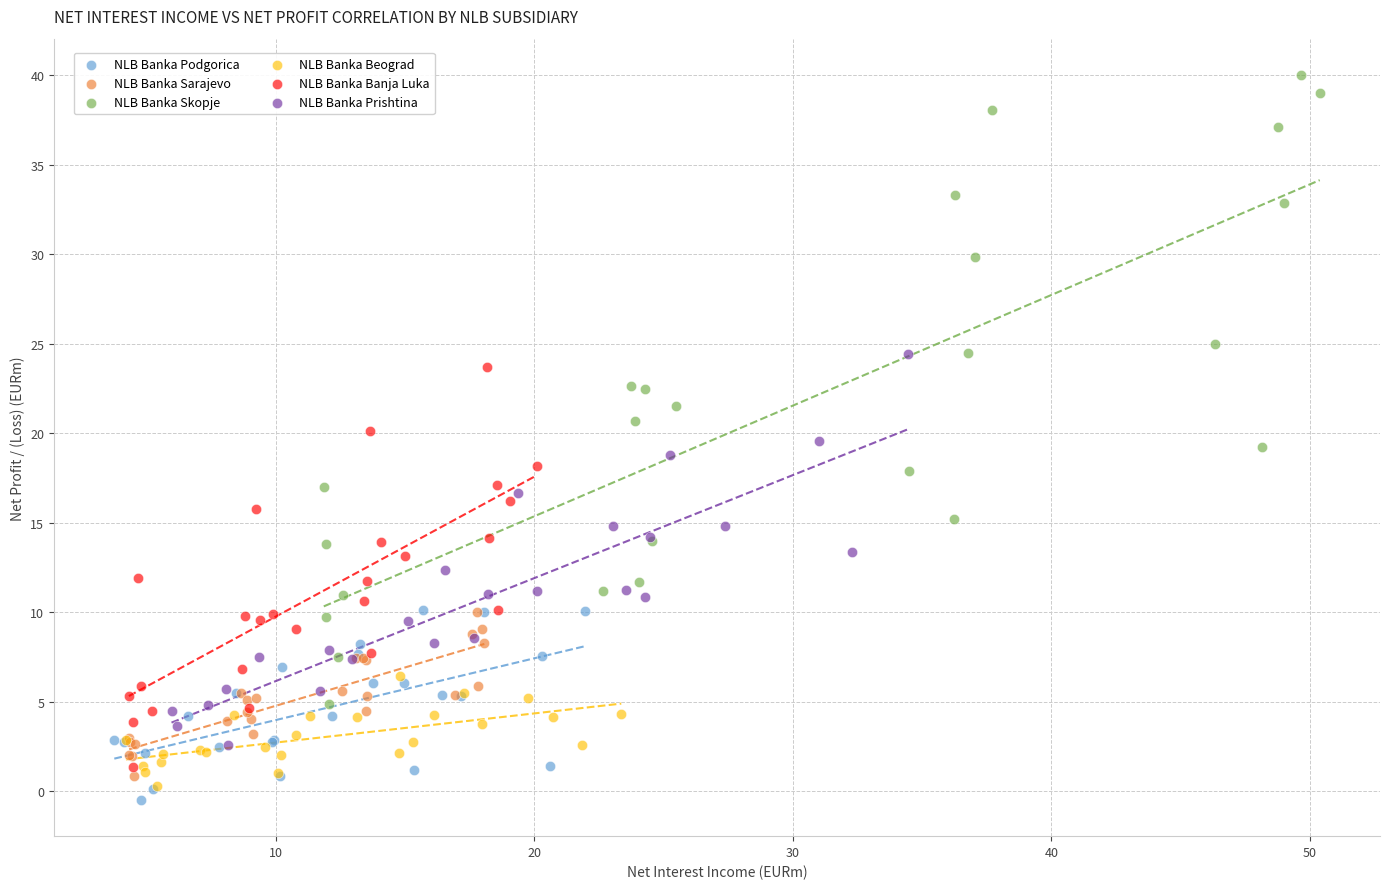

Which series reaches the maximum Y coordinate?

NLB Banka Skopje